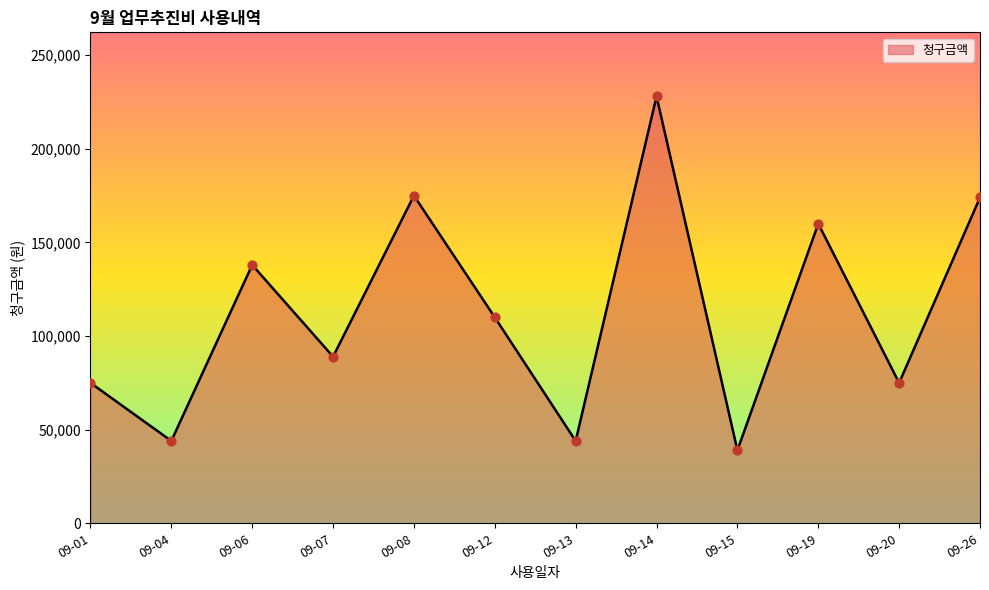

What is the ratio of the value at 09-01 to the value at 09-26?

0.4